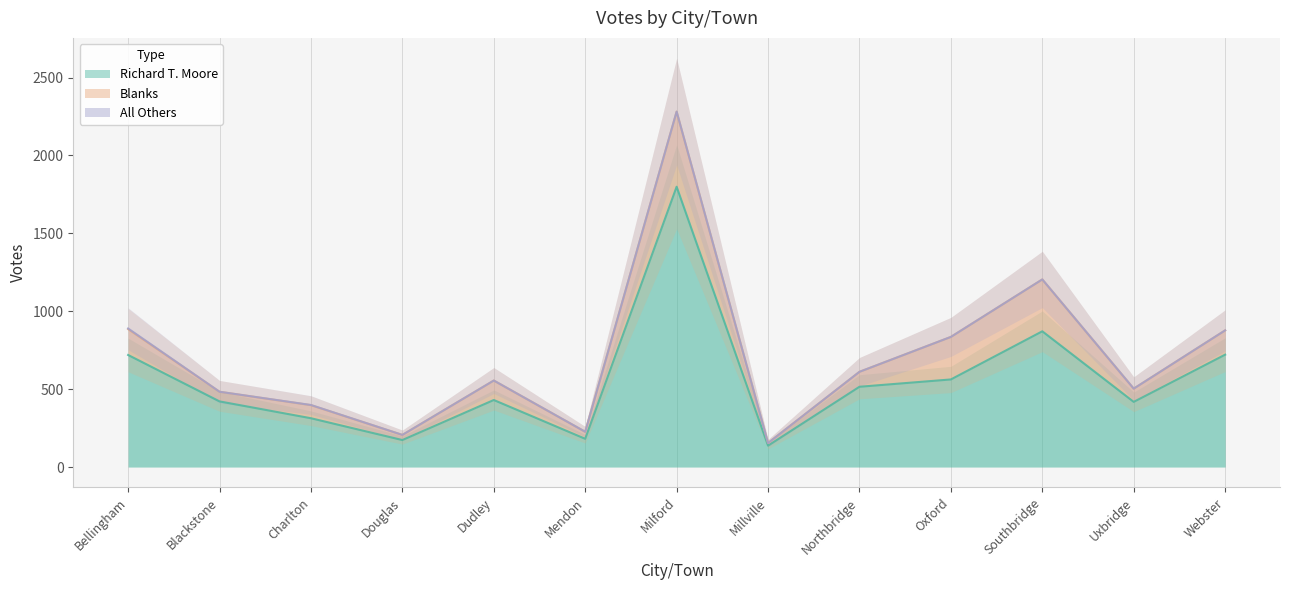

Is the value of All Others at Charlton greater than the value of Richard T. Moore at Douglas?

No